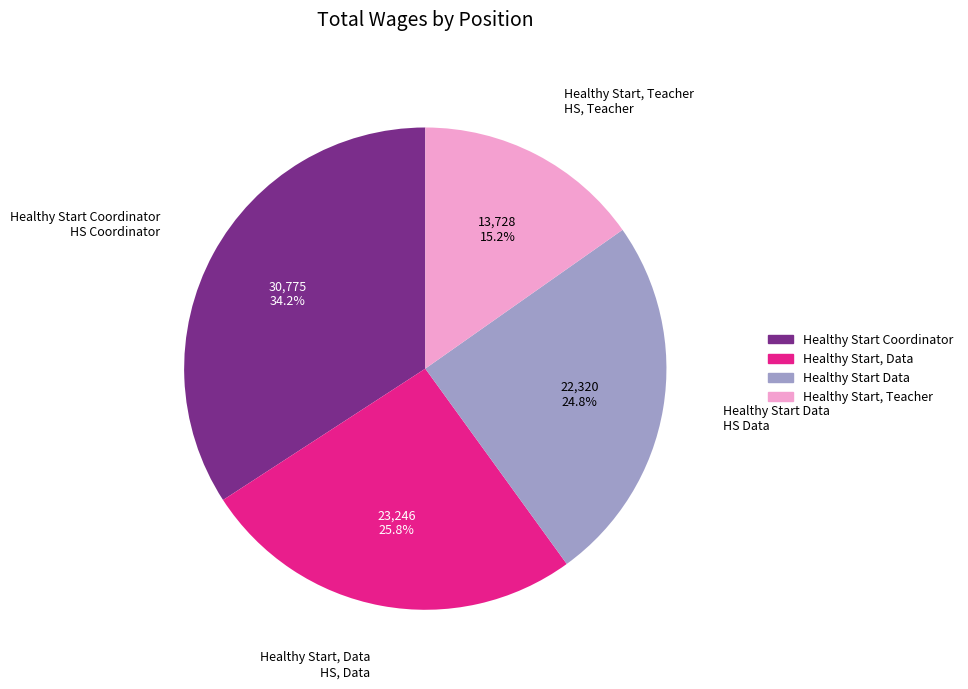

What is the ratio of the value at Healthy Start, Teacher to the value at Healthy Start Data?

0.6